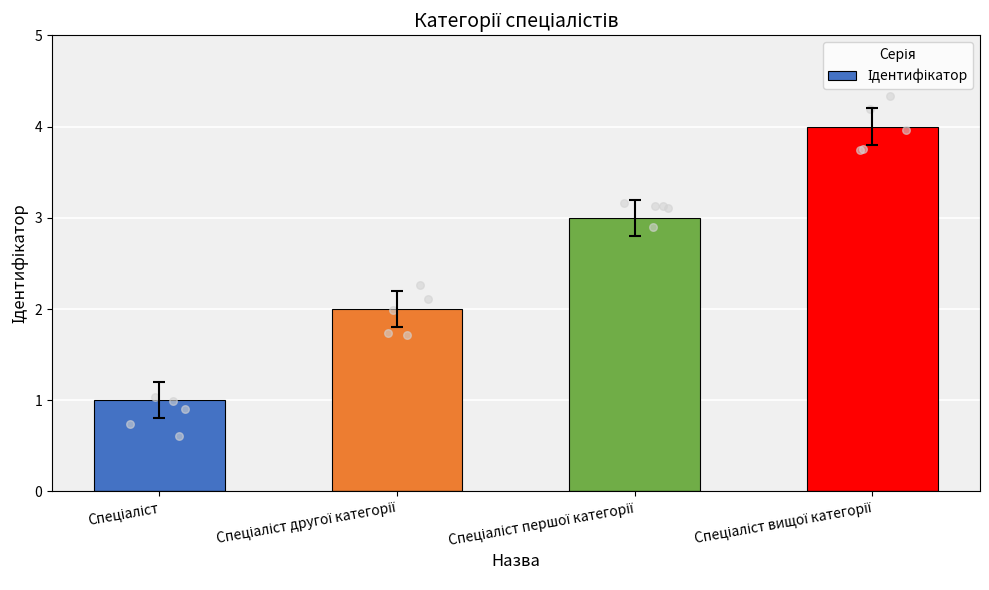

Which has a higher value, Спеціаліст вищої категорії or Спеціаліст другої категорії?

Спеціаліст вищої категорії